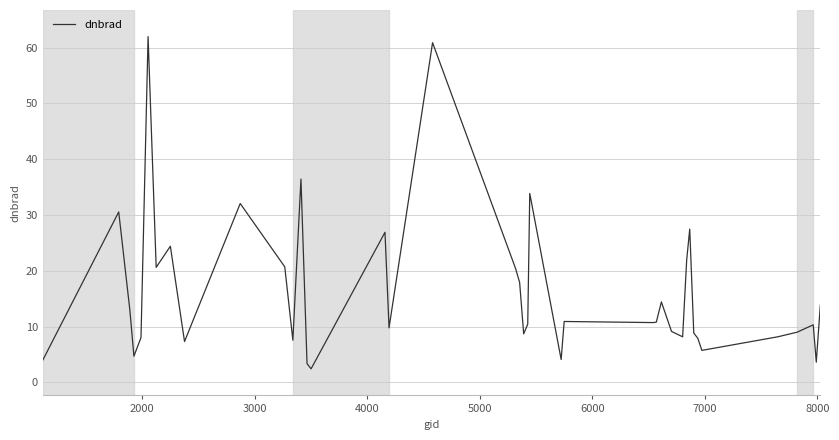

What is the difference between the maximum and minimum values?

59.5